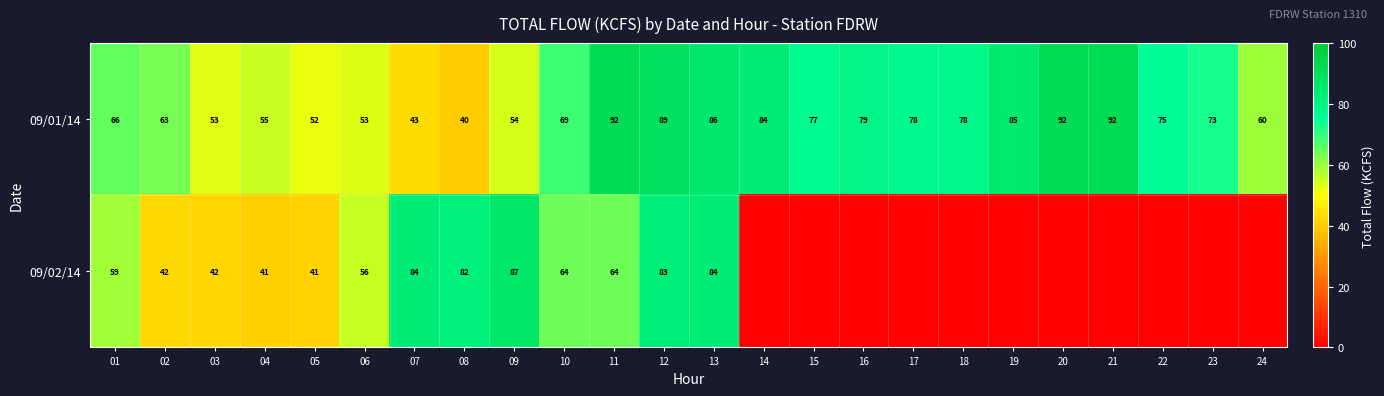

Where is 09/01/14 nearest to the value 66?

01